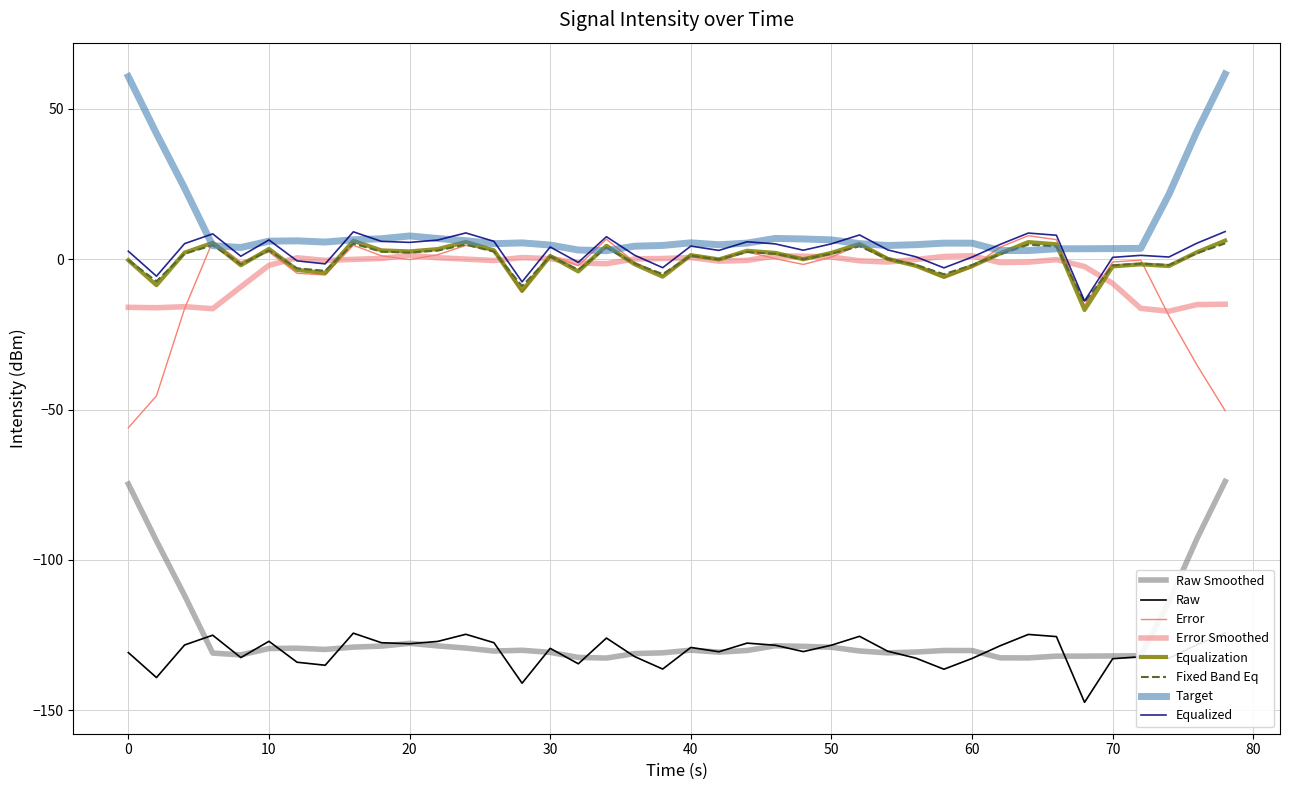

How many interior local peaks (higher than both neighbors) does the data have?

11